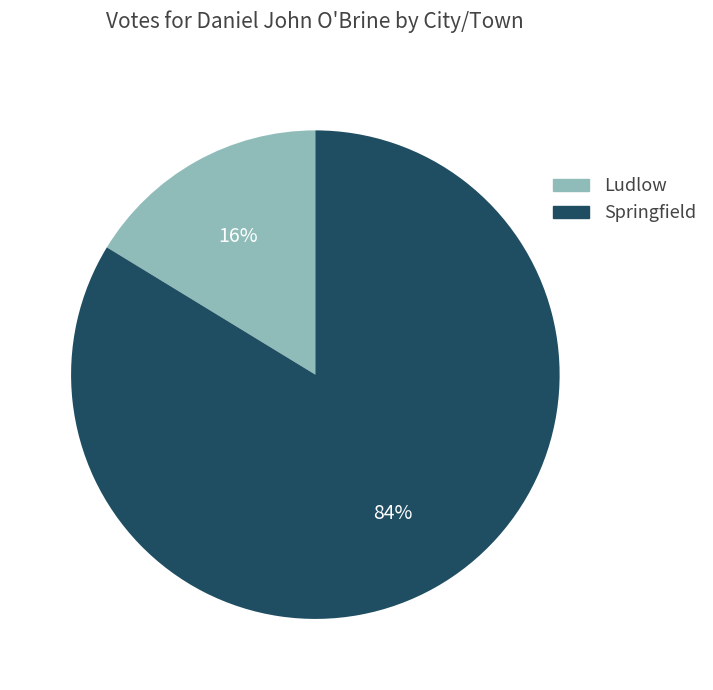

What percentage is the Springfield slice, to the nearest percent?

84%